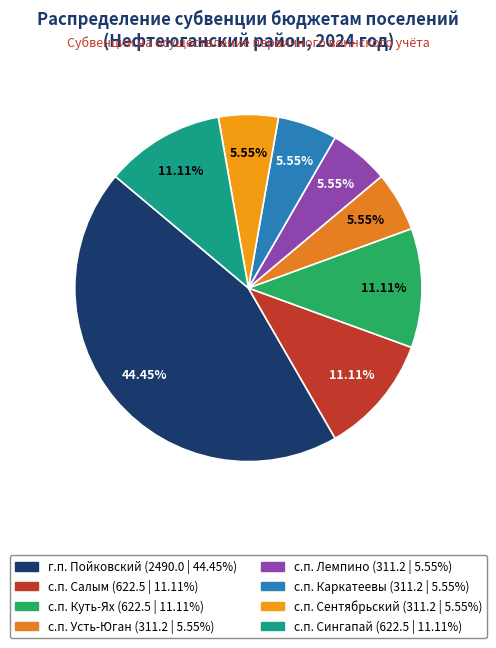

To the nearest percent, what is the average slice percentage?

12%